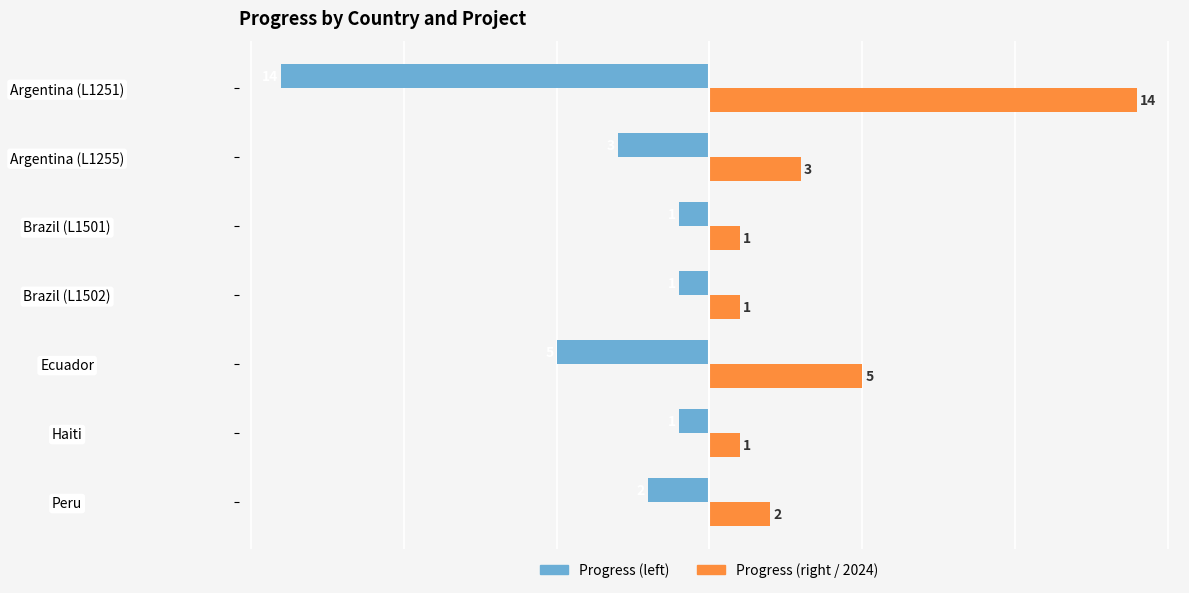

Which category has the highest value across all series?

Argentina (L1251)